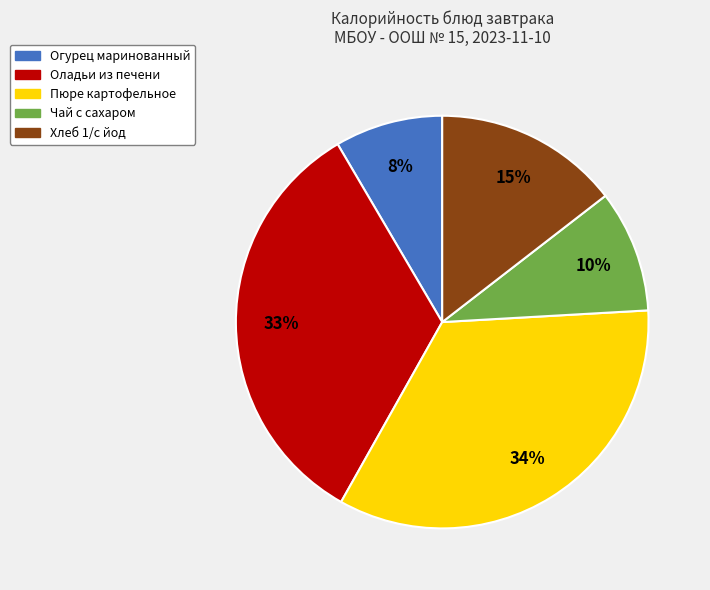

Do Чай с сахаром and Огурец маринованный together represent more than half of the pie?

No